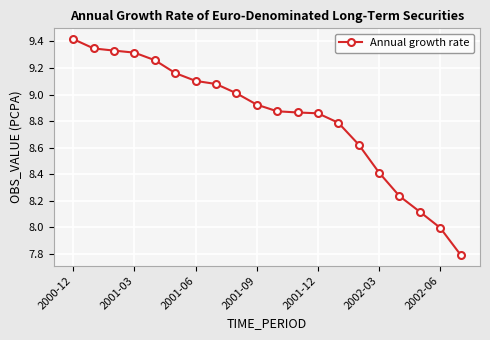

What is the average value?

8.8